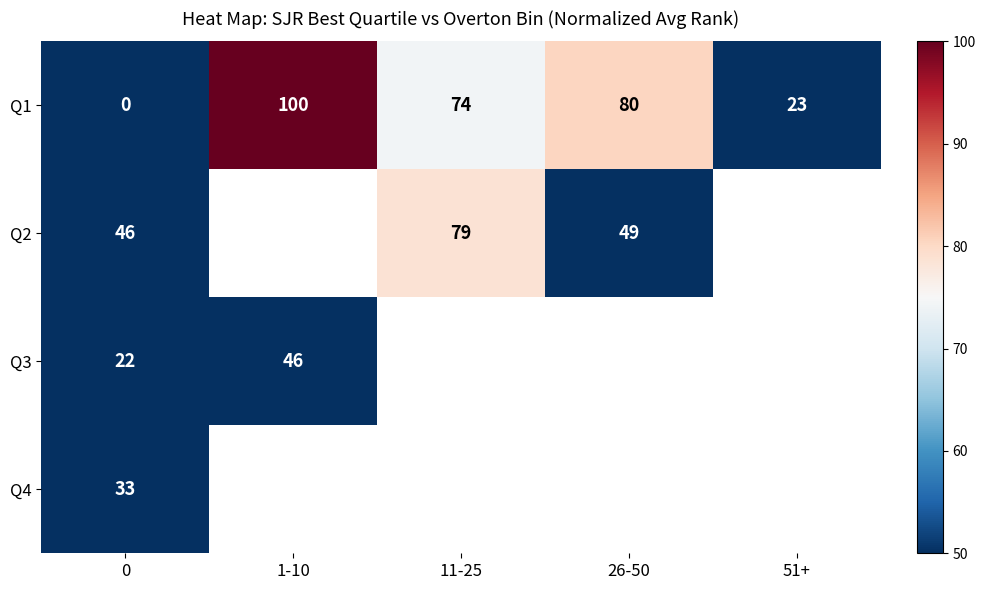

Is it true that Q2 equals 27.7 at 11-25?

False